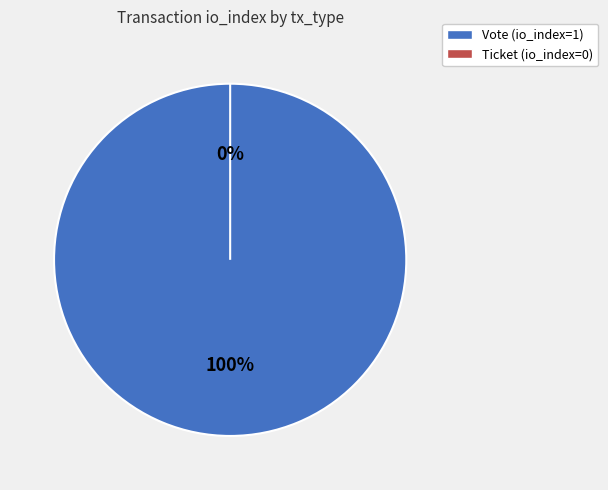

To the nearest percent, what is the difference between the largest and smallest slice percentages?

100%